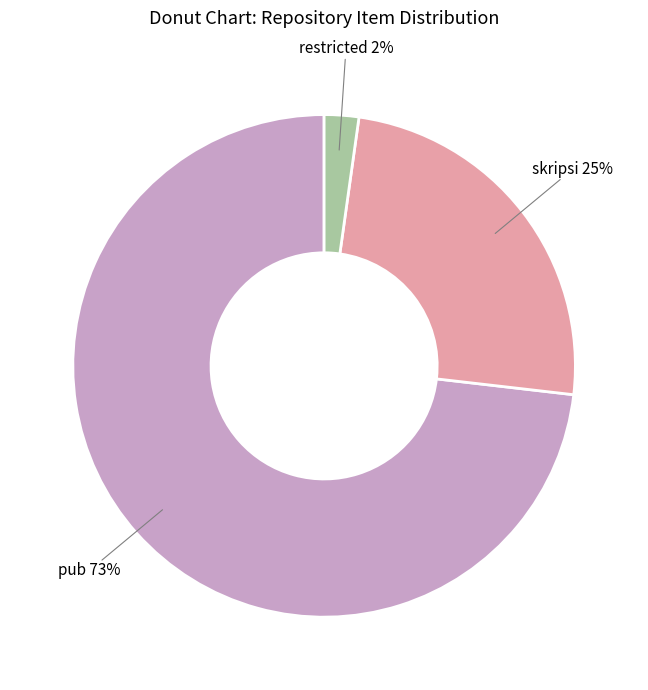

Rank the categories by value from lowest to highest.

restricted, skripsi, pub